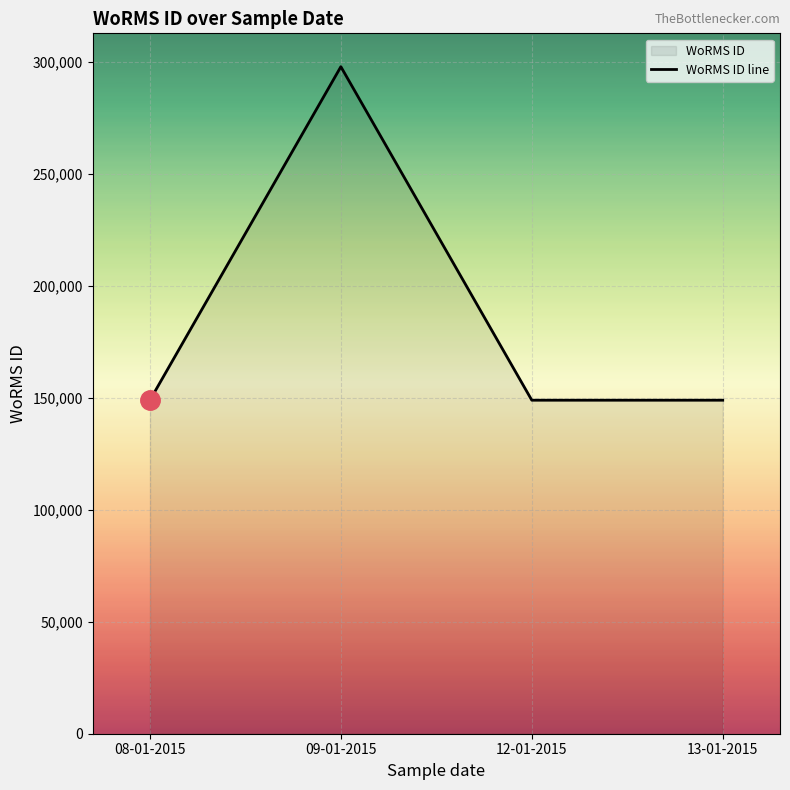

What position from the right is 09-01-2015?

3